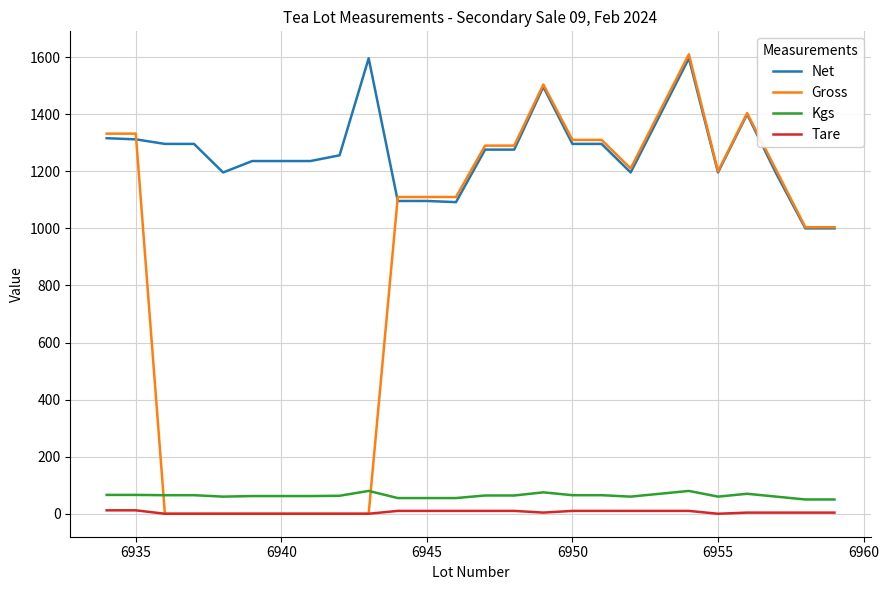

True or false: Gross and Kgs intersect in this chart.

True